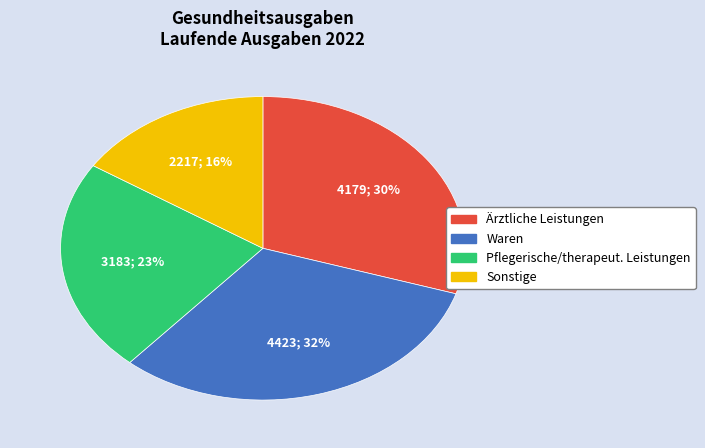

To the nearest percent, what is the average slice percentage?

25%